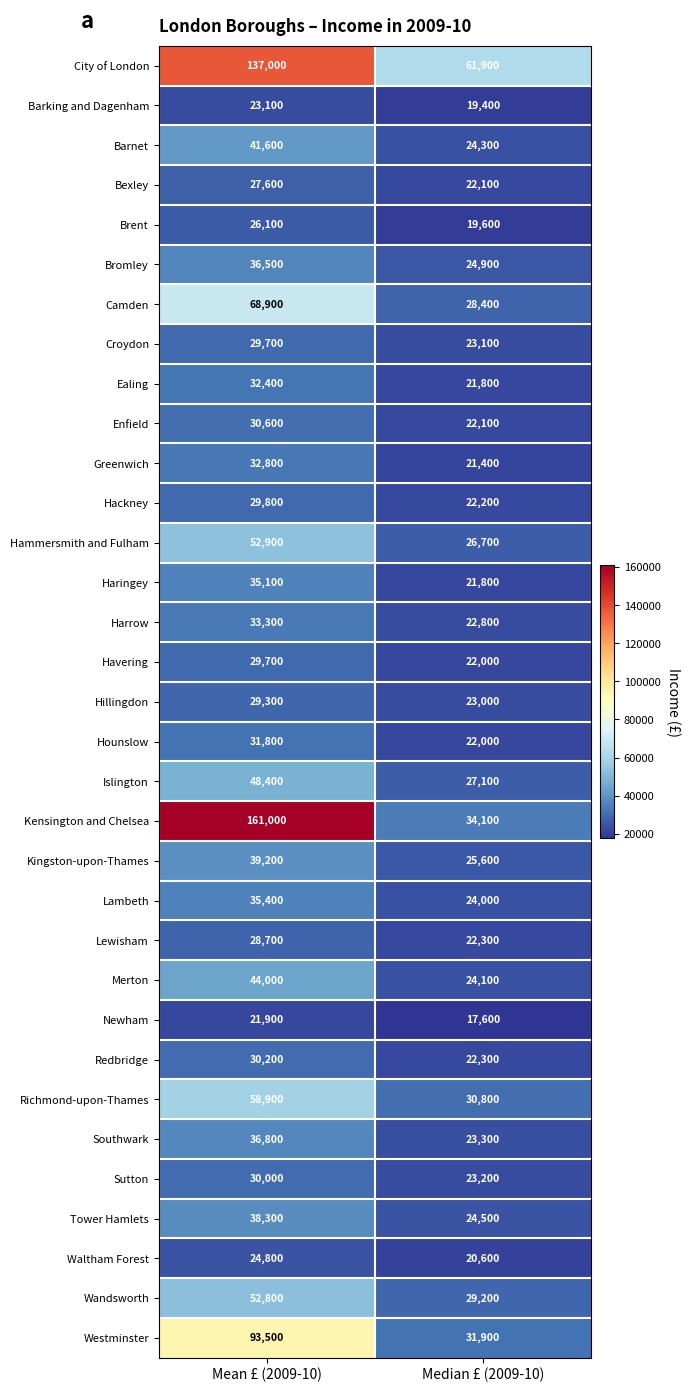

What is the sum of all Hackney values?

52000